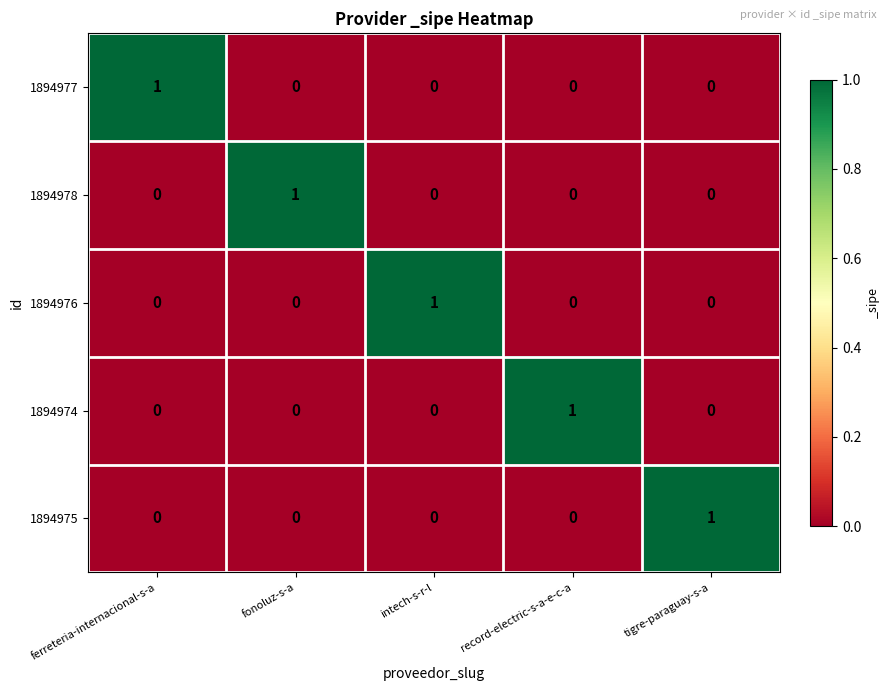

At how many categories does at least one series exceed 0?

5